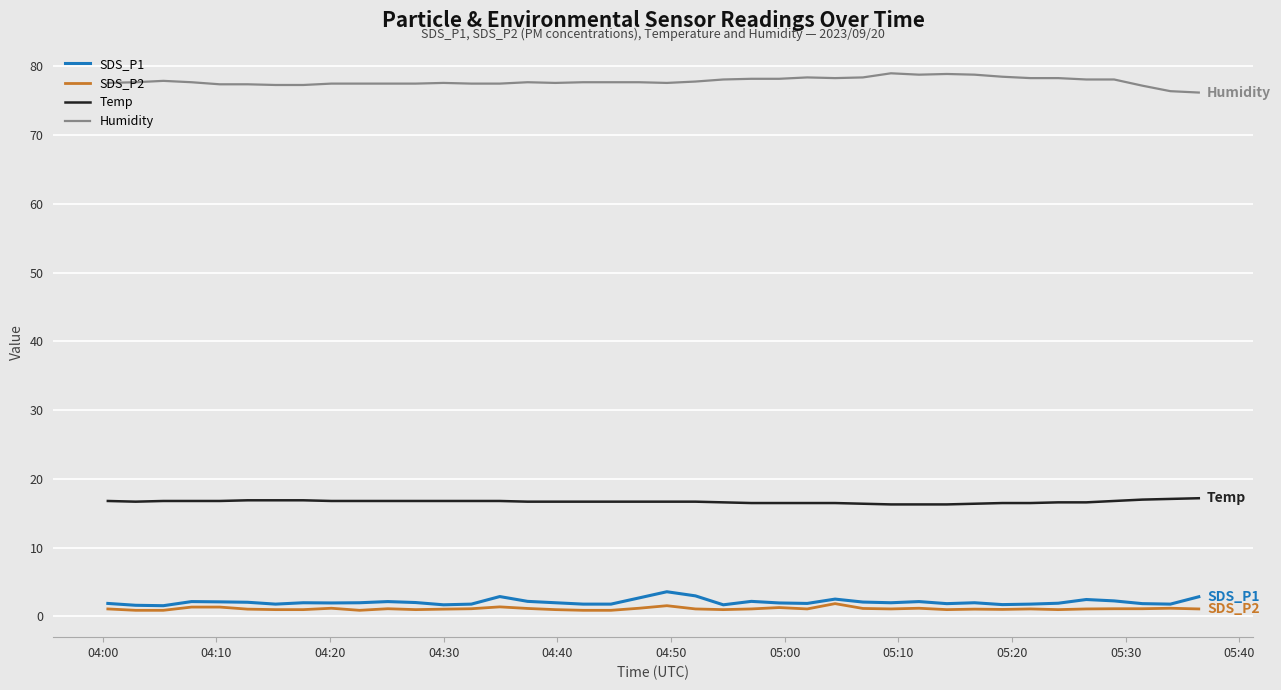

At how many categories does at least one series exceed 37?

40